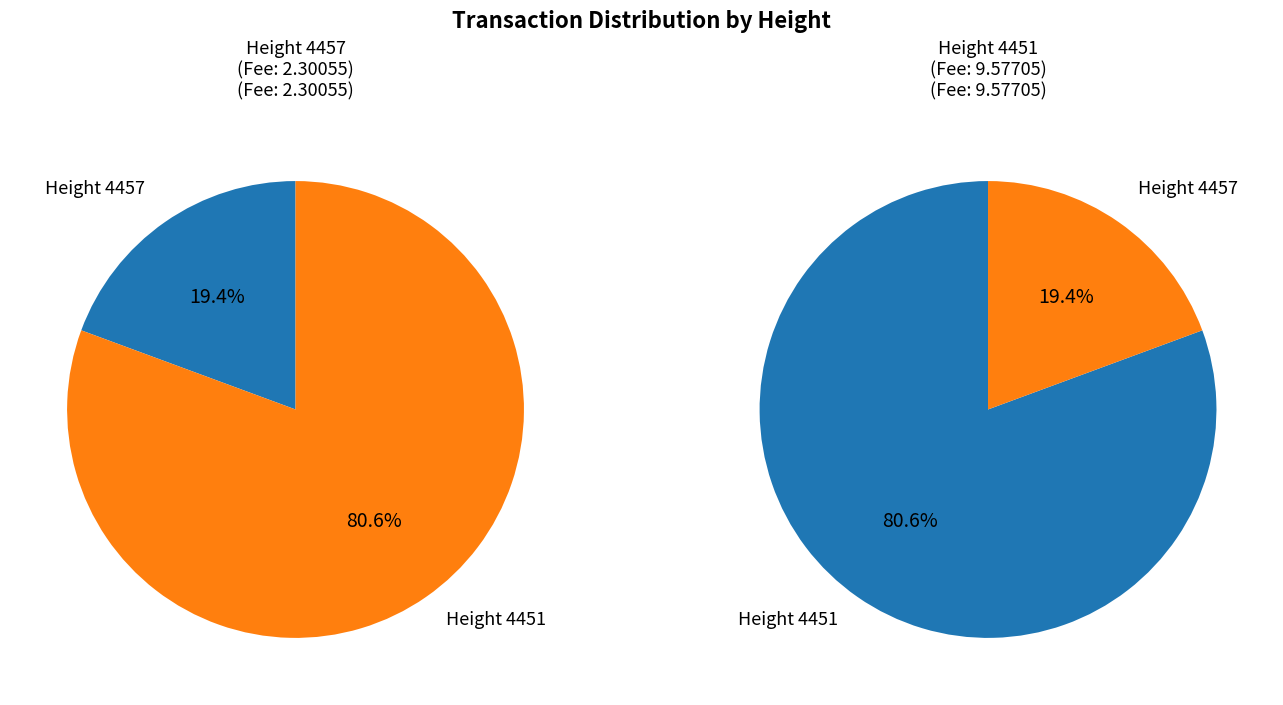

To the nearest percent, what is the combined percentage of 4457 and 4451?

100%